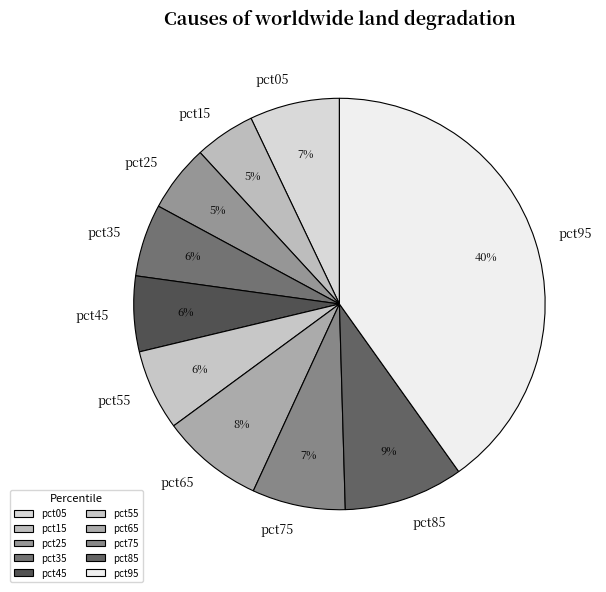

Does pct55 account for over 50% of the chart?

No